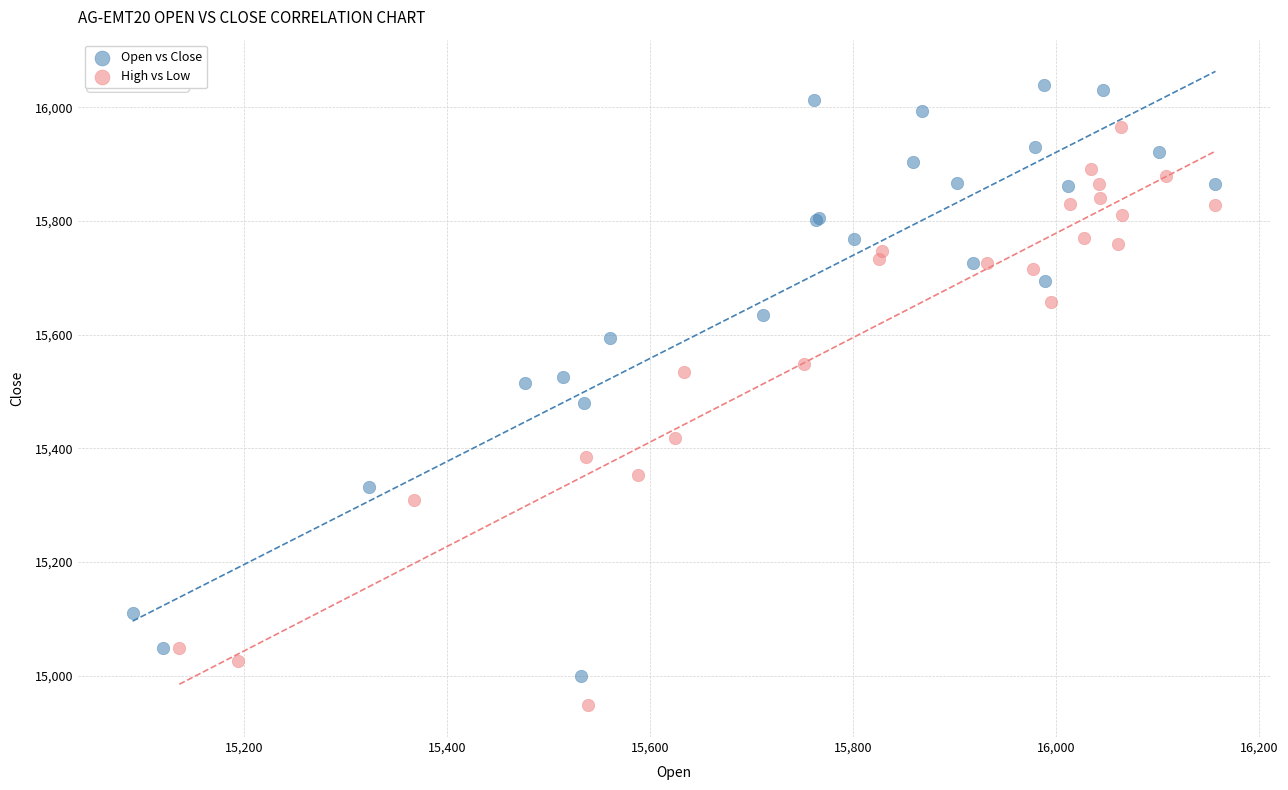

Which series reaches the maximum Y coordinate?

Open vs Close